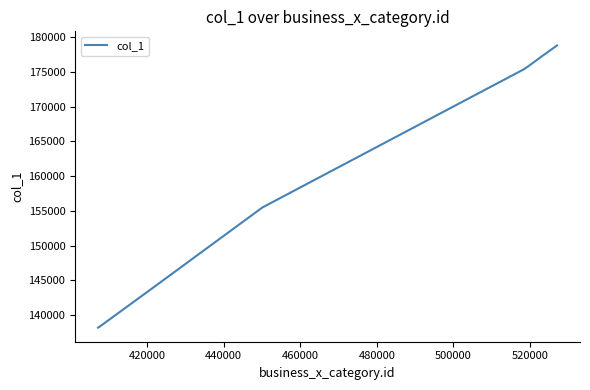

Is this an area chart (filled region under the line)?

No